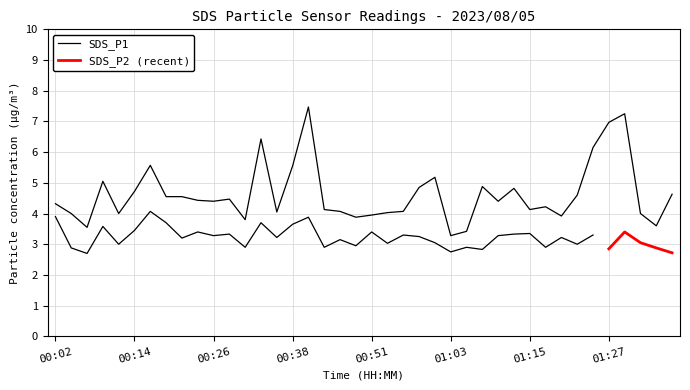

Reading left to right, list all the values displayed in this chart.

4.3	4.0	3.5	5.0	4.0	4.7	5.6	4.5	4.5	4.4	4.4	4.5	3.8	6.4	4.0	5.5	7.5	4.1	4.1	3.9	4.0	4.0	4.1	4.8	5.2	3.3	3.4	4.9	4.4	4.8	4.1	4.2	3.9	4.6	6.2	7.0	7.2	4.0	3.6	4.6